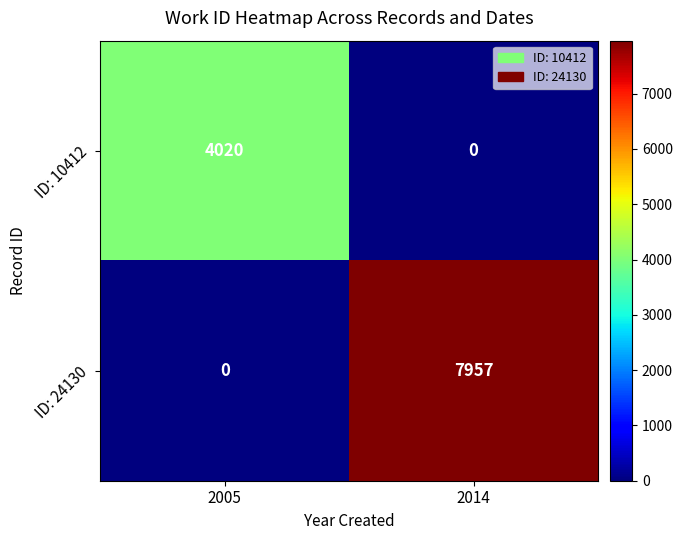

What is the spread (max minus min) of values at 2014?

7957